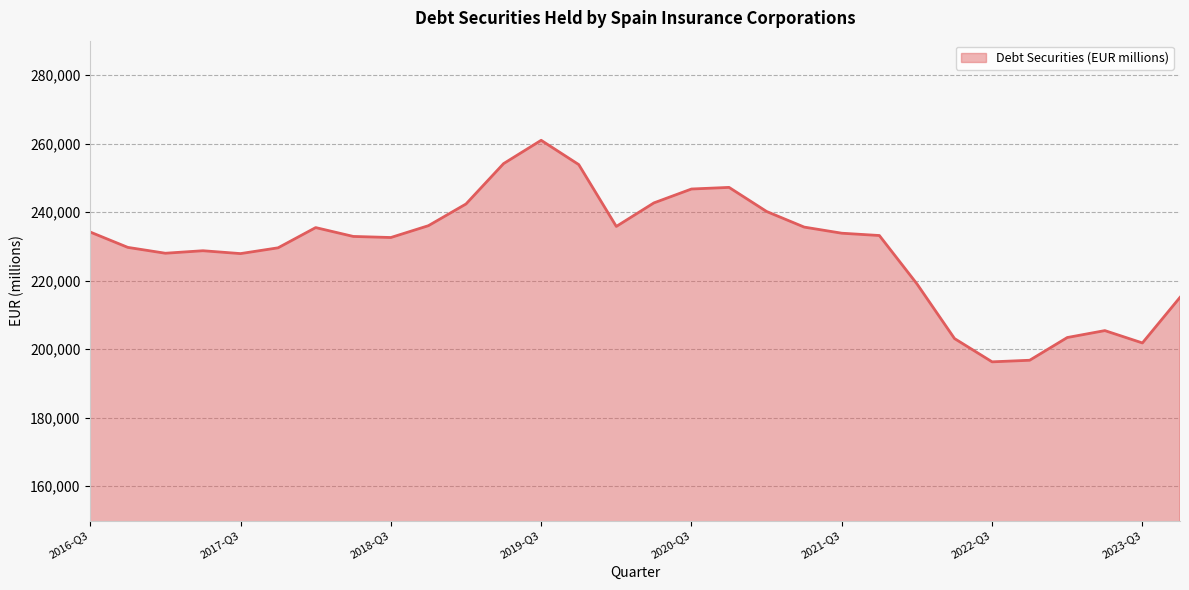

What is the difference between the maximum and minimum values?

64631